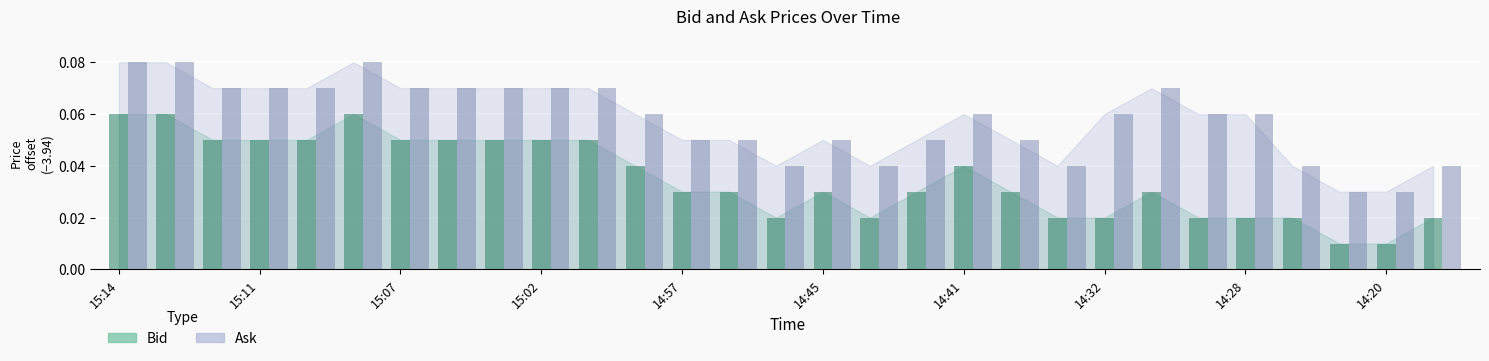

At which category is the sum across all series the highest?

15:14